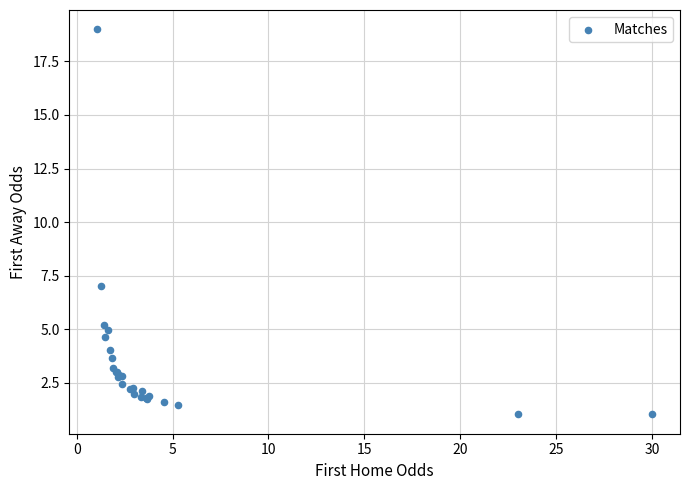

What Y value in the scatter plot is closest to 10?

7.0